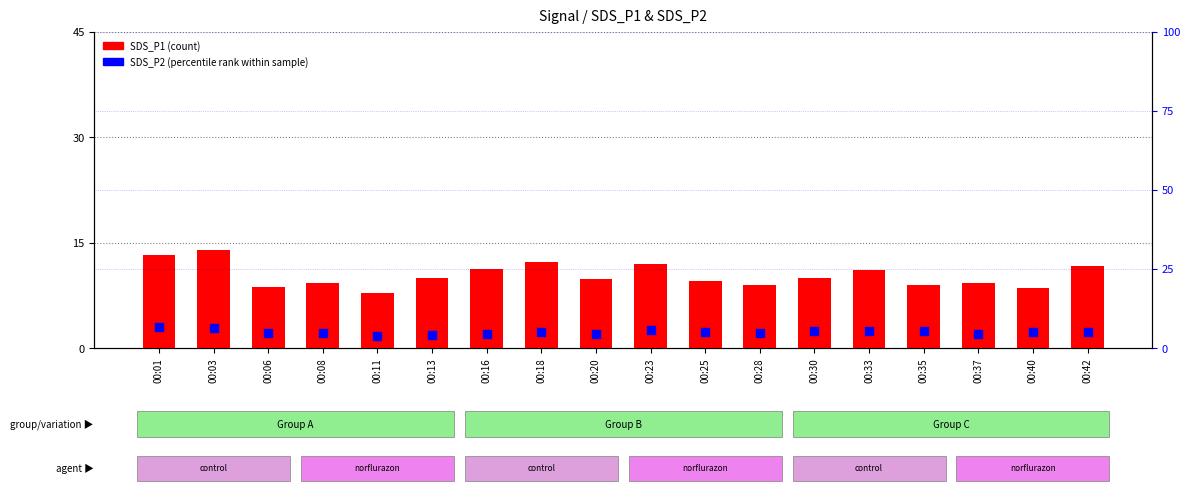

What is the total value across all series at 00:30?

15.2